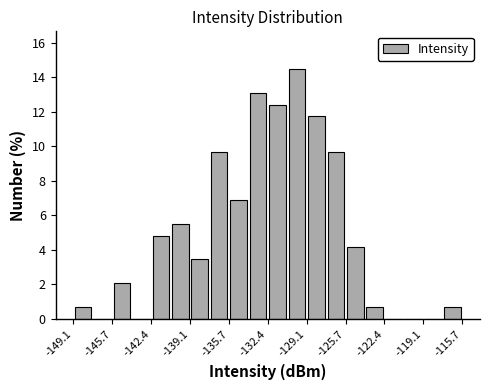

Around what value on the x-axis is the tallest bar? Give the approximate position of its centre, as read against the axis.

-130.0